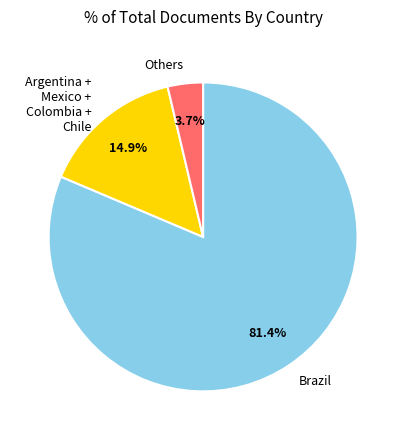

Which category has the smallest portion of the pie?

Others